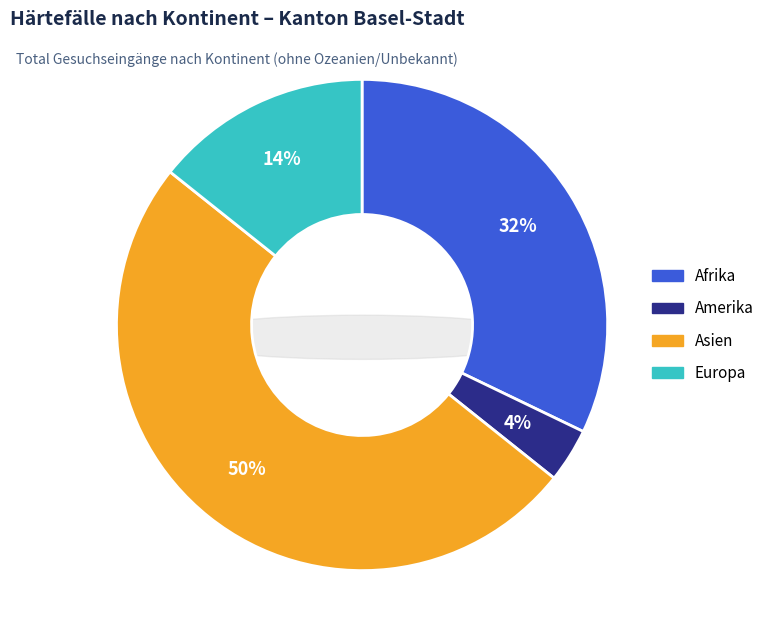

Do Afrika and Asien together represent more than half of the pie?

Yes